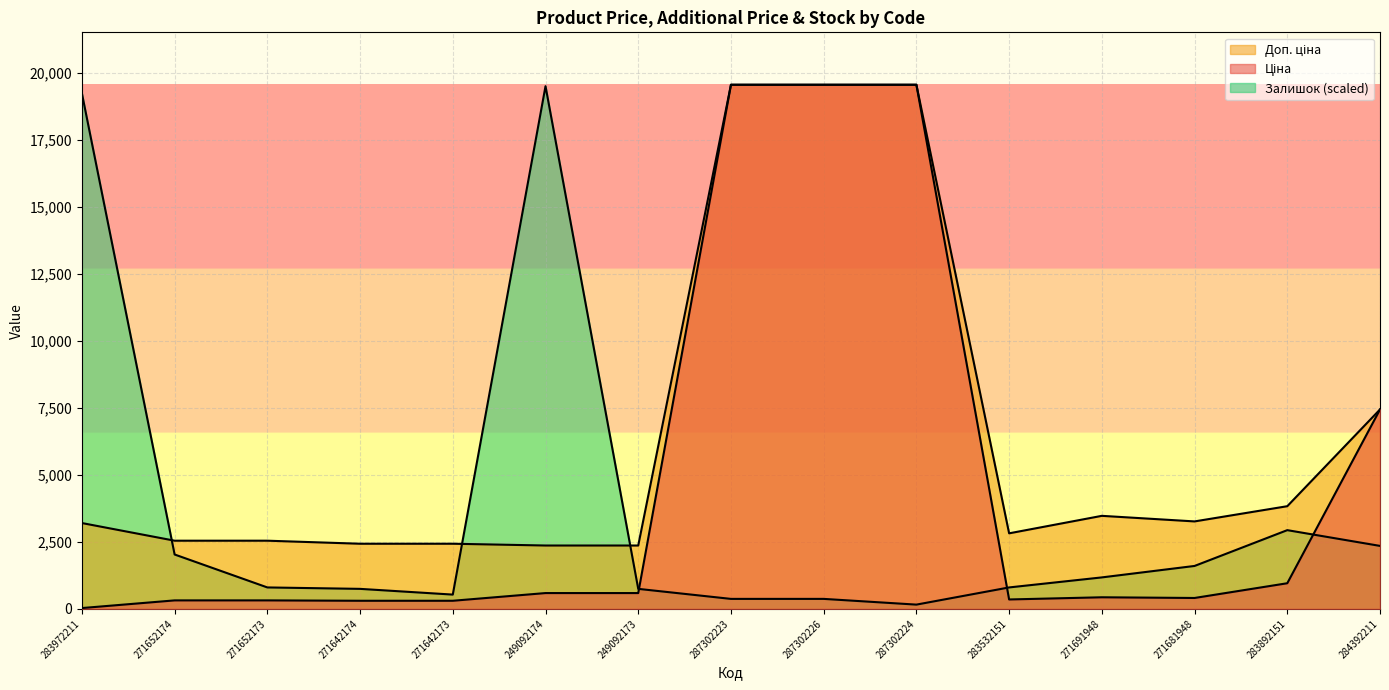

What is the difference between the second highest and second lowest values in the Ціна series?

19260.8